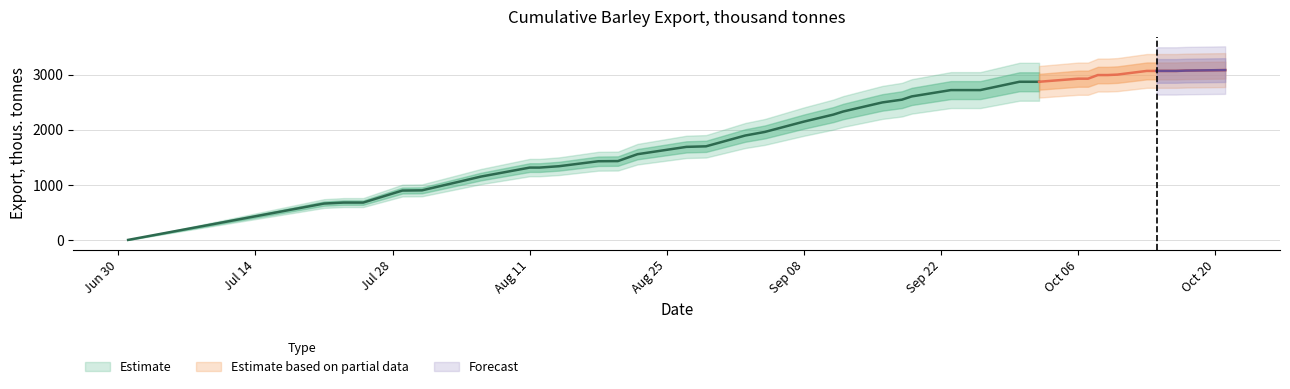

The chart shows a value of 1313 at 2014-08-12. True or false?

True